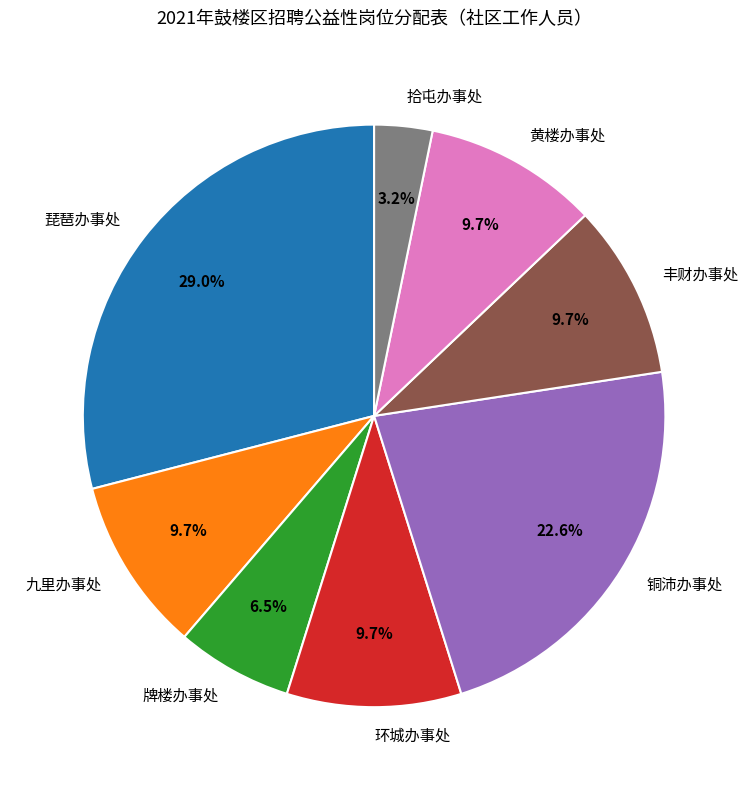

Combined, do 拾屯办事处 and 环城办事处 account for over 50%?

No